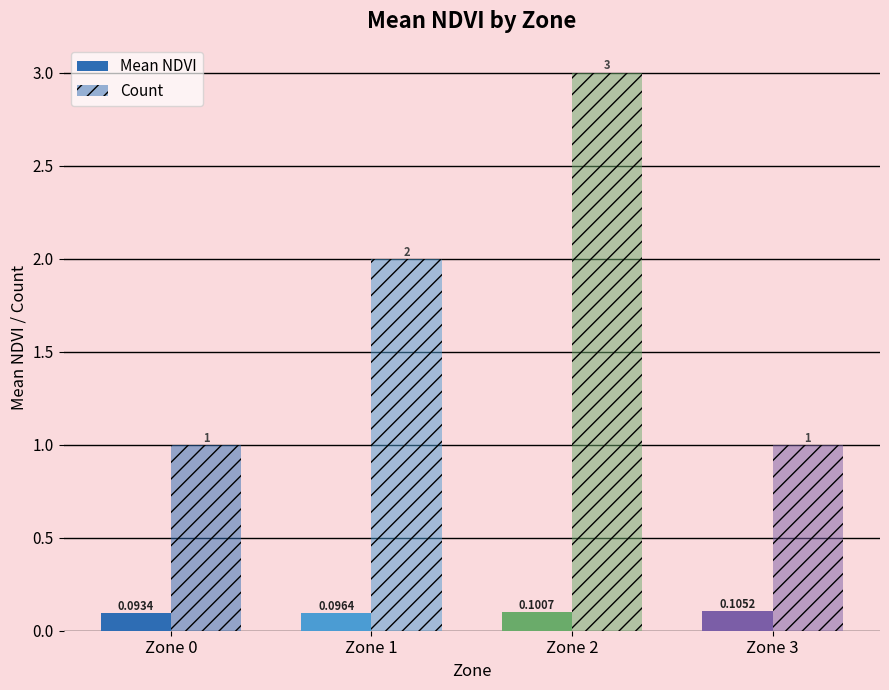

Does the chart contain any negative values?

No